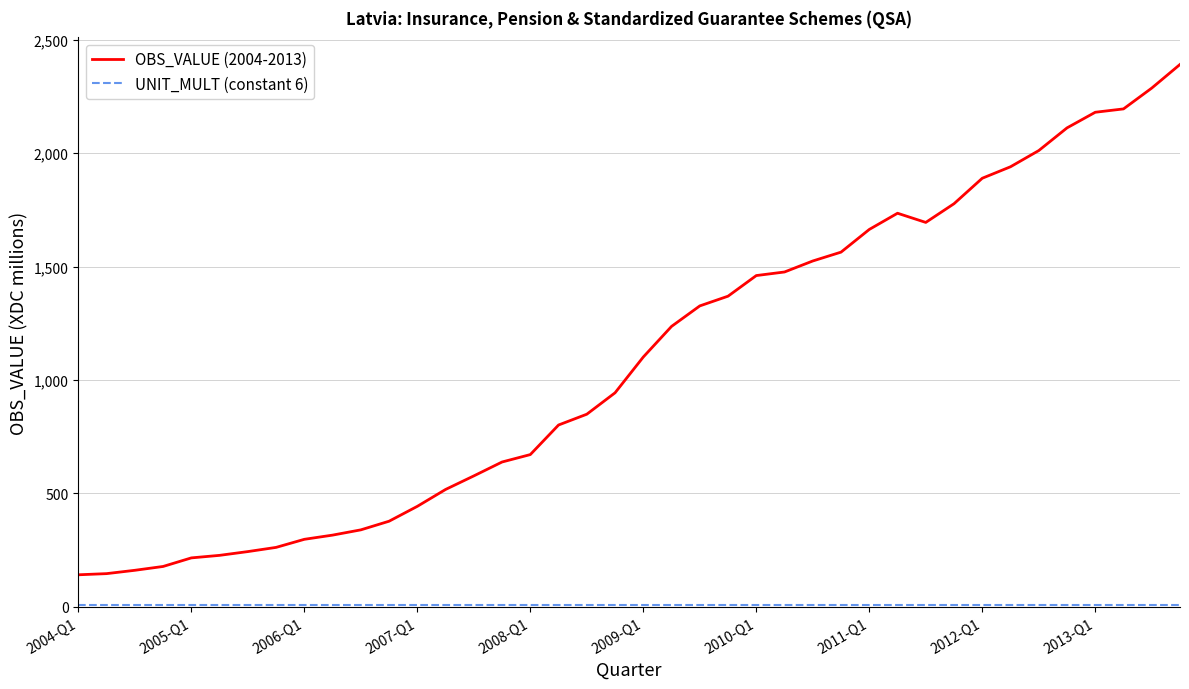

What is the difference between the maximum and minimum values in the OBS_VALUE (2004-2013) series?

2250.1